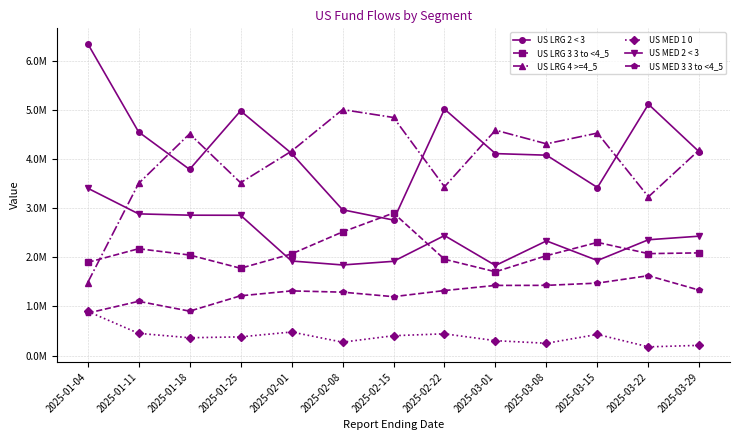

What is the maximum value for US LRG 4 >=4_5?

5004630